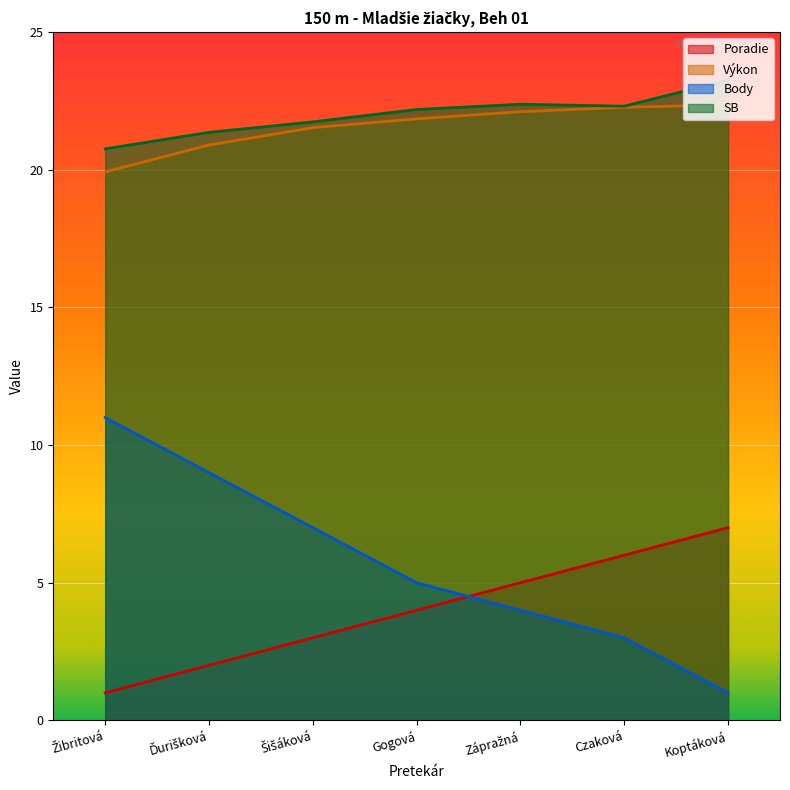

What is the greatest value displayed?

23.3